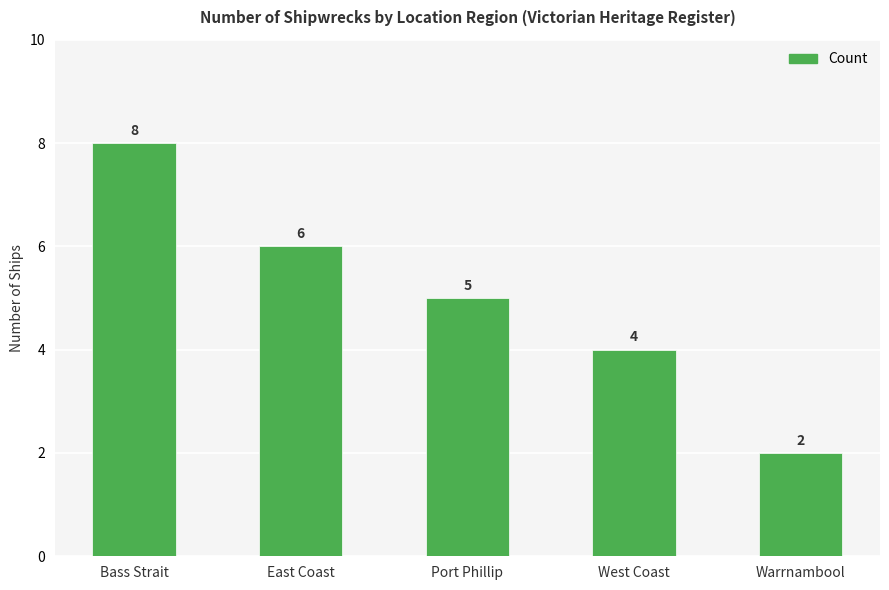

Reading left to right, extract all data points from this chart.

8	6	5	4	2